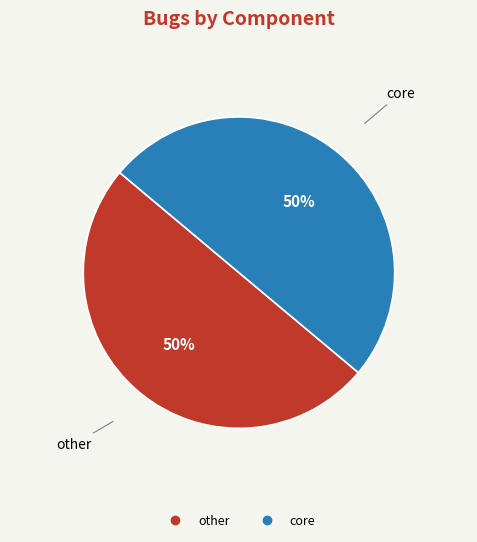

Count the number of slices in the pie.

2